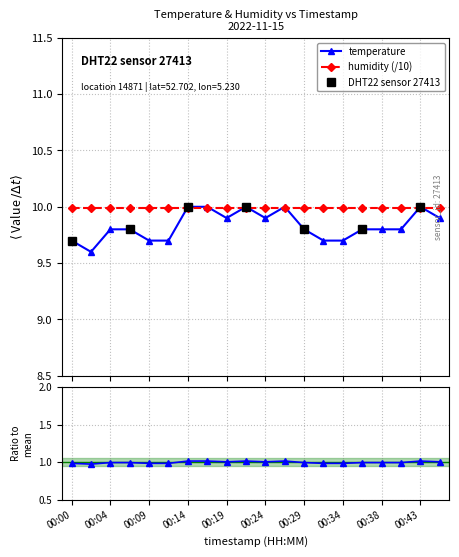

Is it true that the value at 00:31 is 9.7?

True